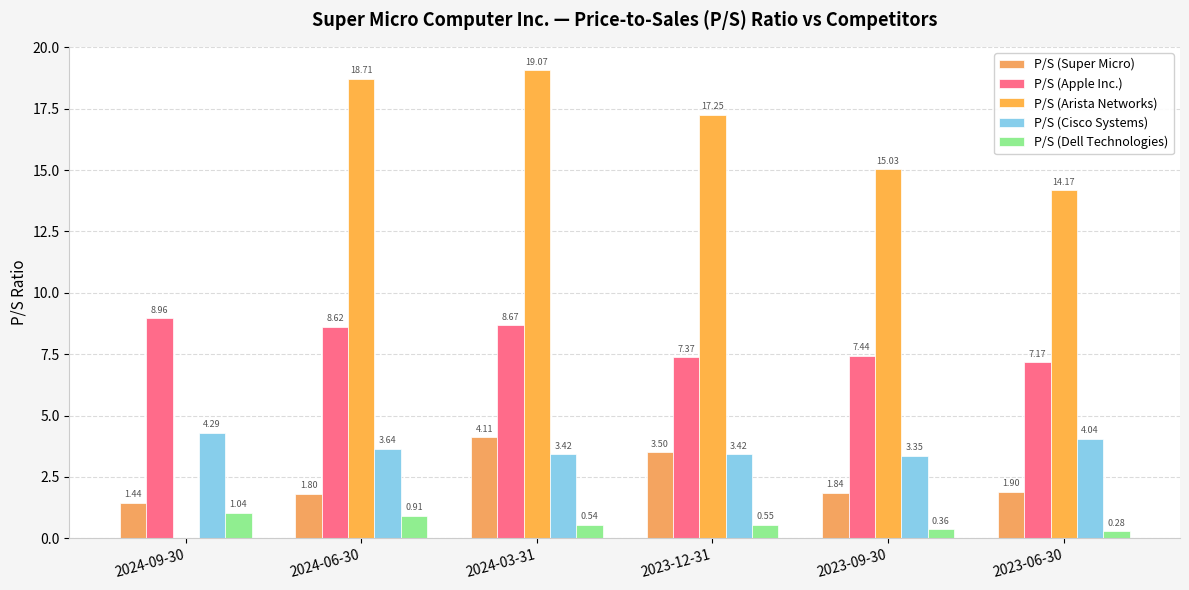

What is the spread (max minus min) of values at 2024-06-30?

17.8